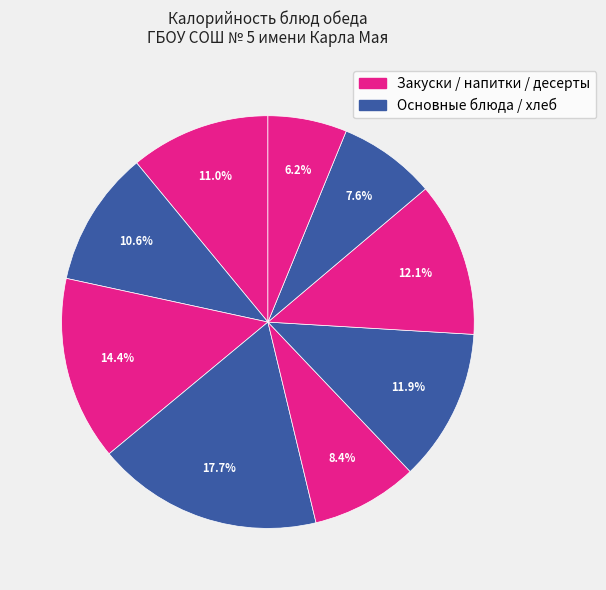

Count the number of slices in the pie.

9